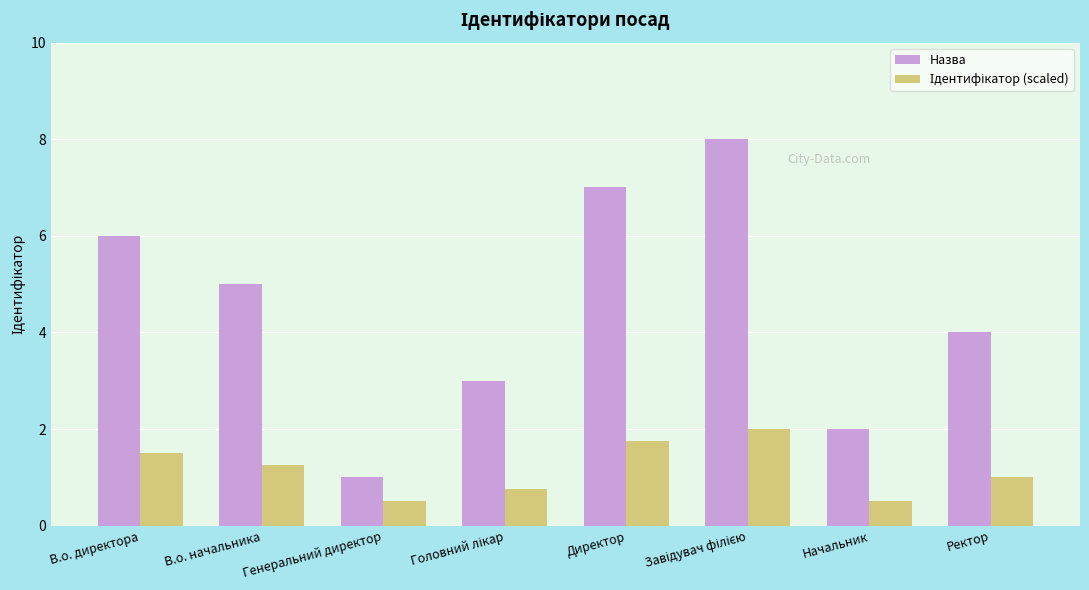

What is the spread (max minus min) of values at Ректор?

3.0